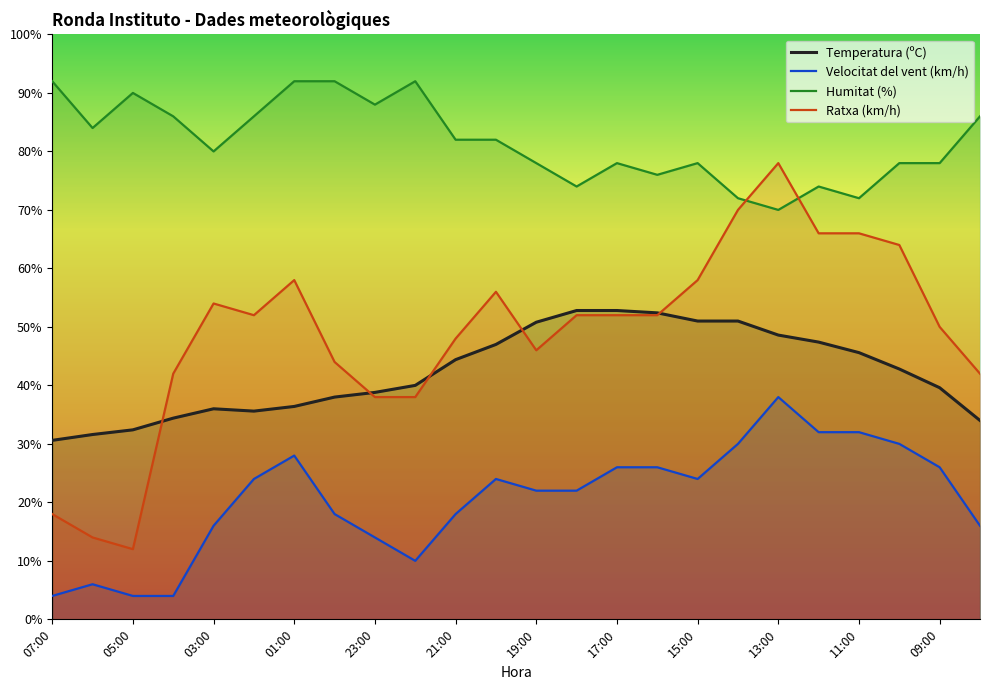

What is the spread (max minus min) of values at 08:00?

70.0